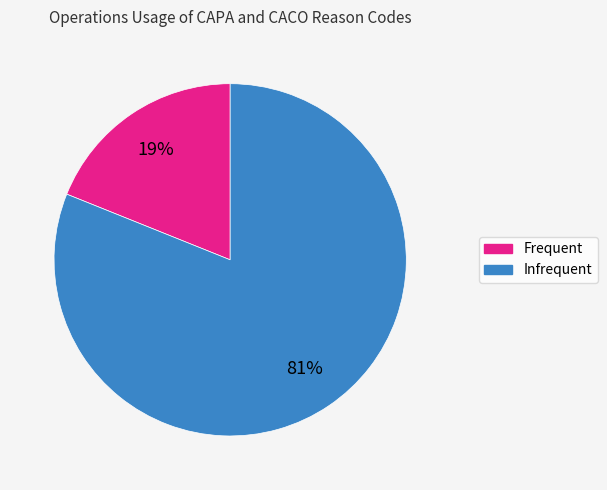

Approximately how many times larger is the value at Infrequent compared to Frequent?

4.3